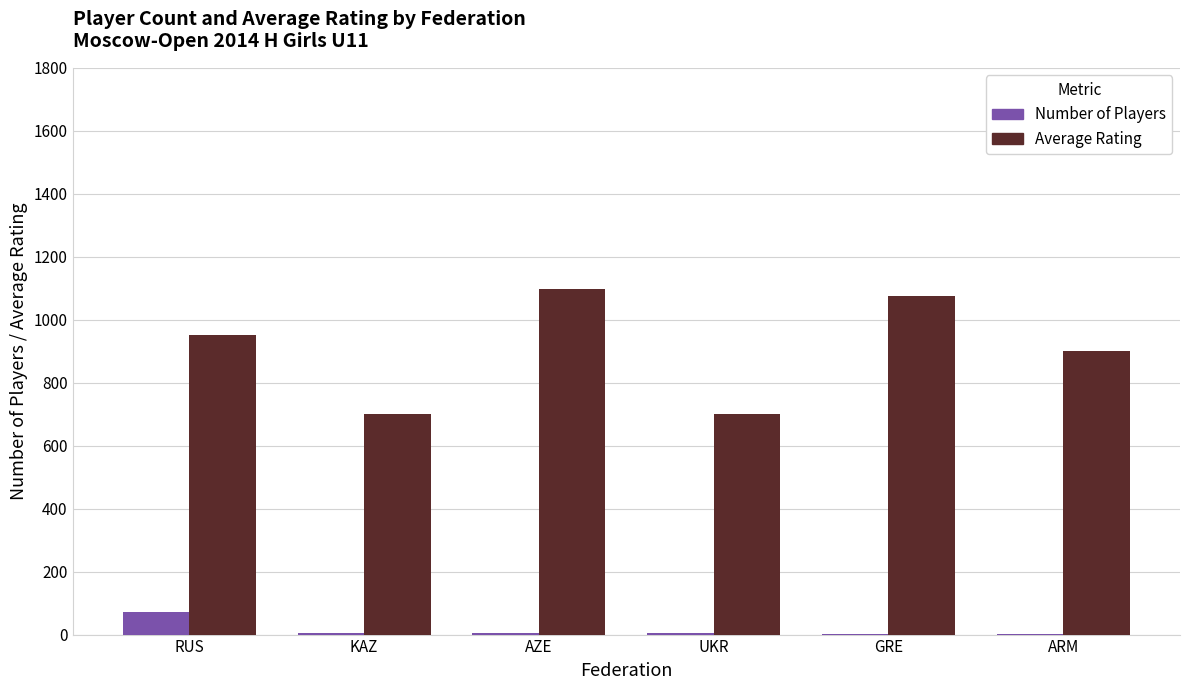

What is the highest value of the Number of Players series?

72